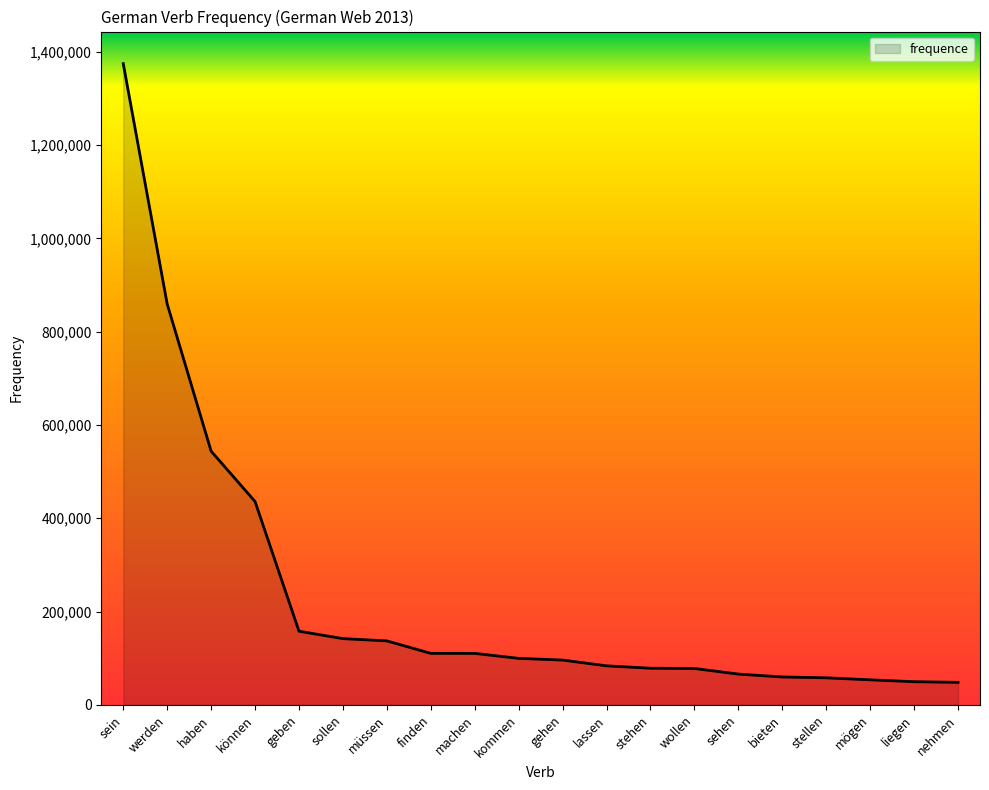

What is the difference between the values at sein and machen?

1264415